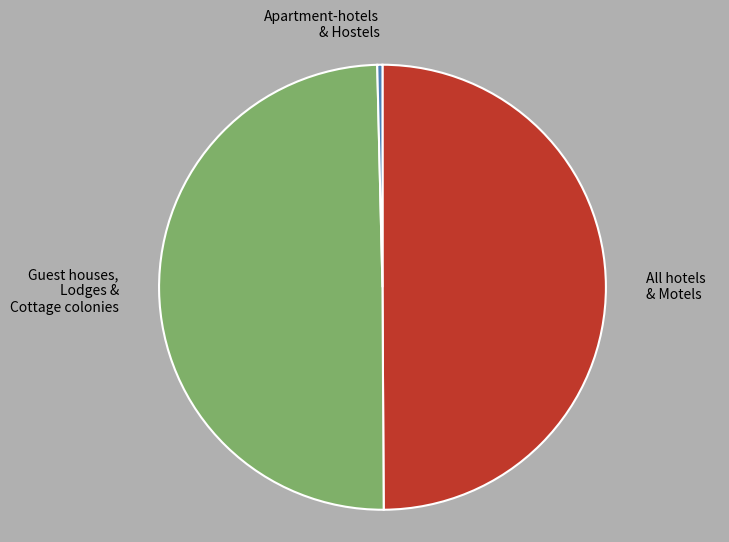

What is the smallest slice in the pie chart?

Apartment-hotels & Hostels